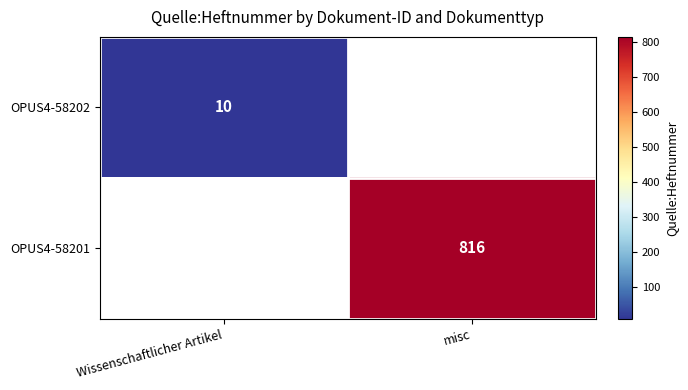

Is the value of OPUS4-58202 at Wissenschaftlicher Artikel greater than the value of OPUS4-58201 at misc?

No